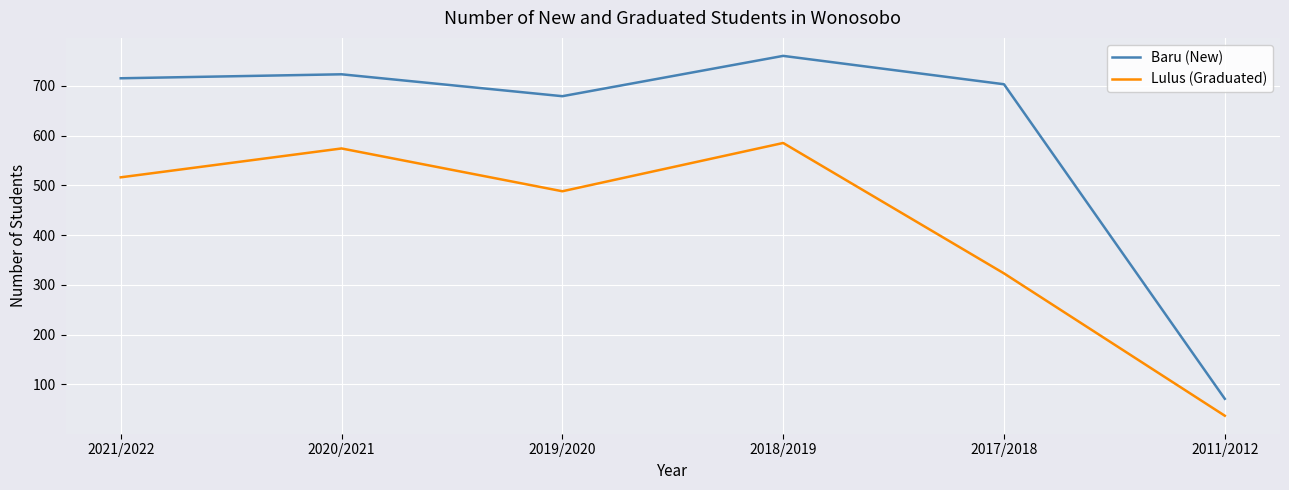

List the series in order of their peak value, lowest first.

Lulus (Graduated), Baru (New)